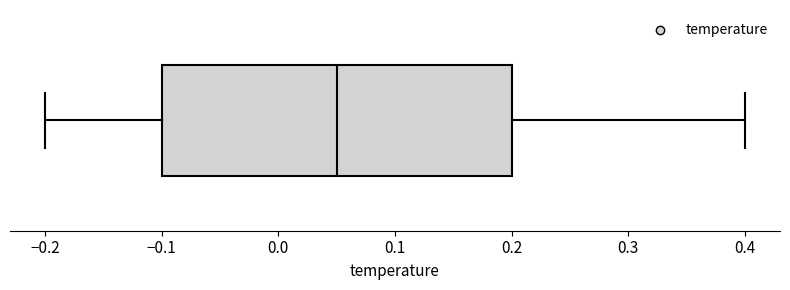

Read this box plot against the x-axis: the position of the median line, the range covered by the box, and the ends of both whiskers. The values are not printed on the chart, so give them approximately, as read against the axis.

median 0.05, box -0.10 to 0.20, whiskers -0.20 to 0.40